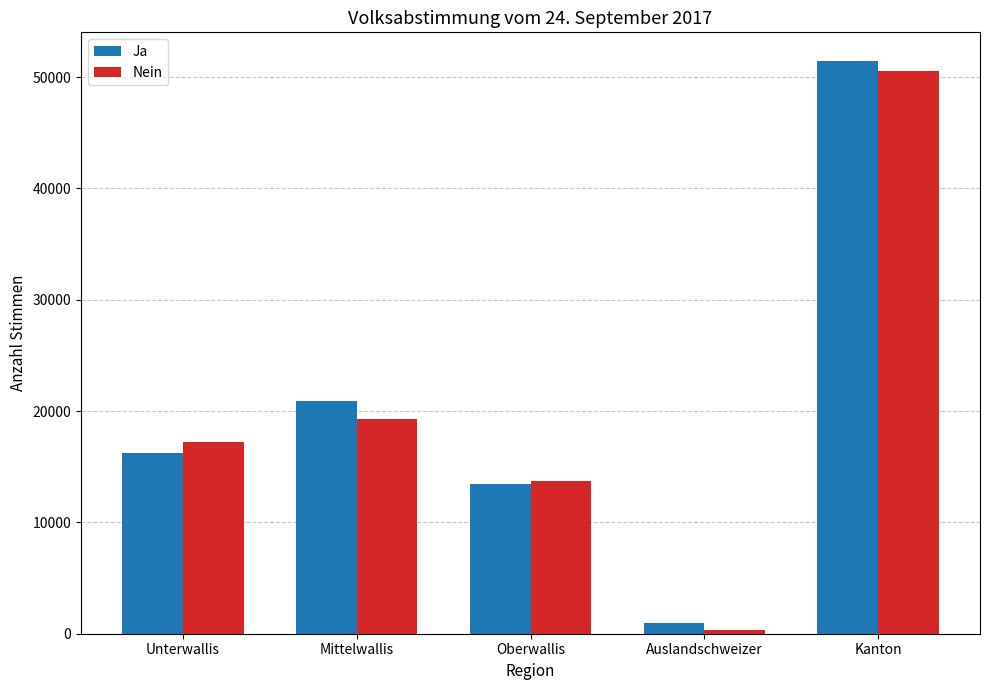

What is the label of the 3rd bar from the left?

Oberwallis